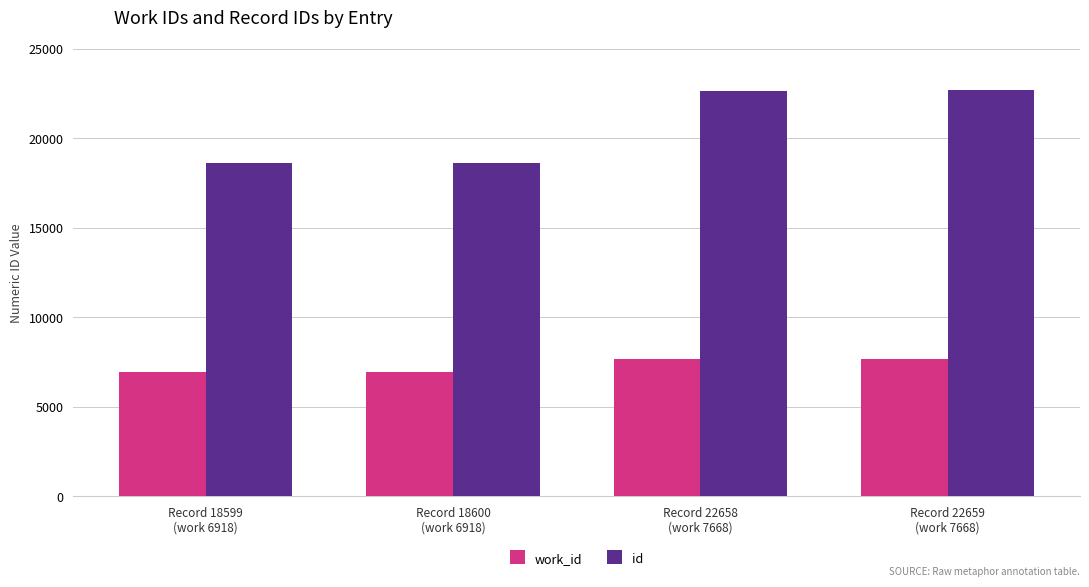

At how many categories does at least one series exceed 15928?

4